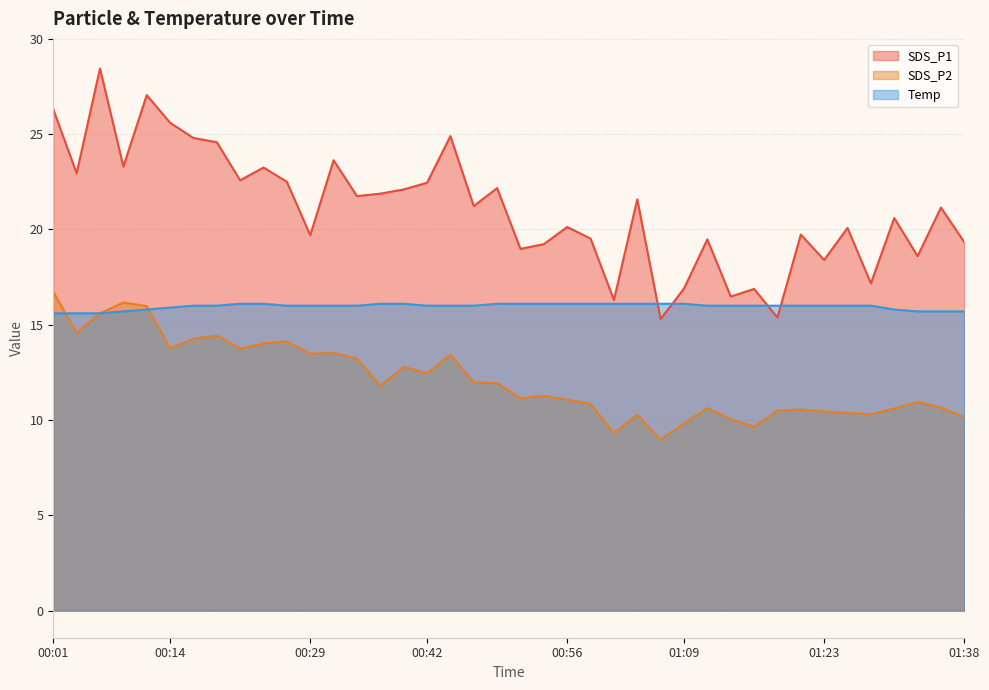

Reading right to left, extract all data points from this chart.

SDS_P1: 01:38=19.3	01:36=21.1	01:33=18.6	01:31=20.6	01:28=17.2	01:26=20.1	01:23=18.4	01:21=19.7	01:18=15.4	01:16=16.9	01:14=16.5	01:11=19.5	01:09=16.9	01:06=15.3	01:04=21.6	01:01=16.3	00:59=19.5	00:56=20.1	00:54=19.2	00:52=19.0	00:49=22.2	00:47=21.2	00:44=24.9	00:42=22.4	00:39=22.1	00:36=21.9	00:34=21.8	00:31=23.6	00:29=19.7	00:26=22.5	00:24=23.2	00:21=22.6	00:19=24.6	00:16=24.8	00:14=25.6	00:11=27.1	00:09=23.3	00:06=28.4	00:04=22.9	00:01=26.3
SDS_P2: 01:38=10.2	01:36=10.7	01:33=10.9	01:31=10.6	01:28=10.3	01:26=10.4	01:23=10.4	01:21=10.6	01:18=10.5	01:16=9.7	01:14=10.1	01:11=10.6	01:09=9.8	01:06=9.0	01:04=10.3	01:01=9.3	00:59=10.8	00:56=11.1	00:54=11.3	00:52=11.2	00:49=11.9	00:47=12.0	00:44=13.4	00:42=12.4	00:39=12.8	00:36=11.8	00:34=13.2	00:31=13.5	00:29=13.5	00:26=14.1	00:24=14.0	00:21=13.8	00:19=14.4	00:16=14.3	00:14=13.8	00:11=16.0	00:09=16.2	00:06=15.6	00:04=14.6	00:01=16.7
Temp: 01:38=15.7	01:36=15.7	01:33=15.7	01:31=15.8	01:28=16.0	01:26=16.0	01:23=16.0	01:21=16.0	01:18=16.0	01:16=16.0	01:14=16.0	01:11=16.0	01:09=16.1	01:06=16.1	01:04=16.1	01:01=16.1	00:59=16.1	00:56=16.1	00:54=16.1	00:52=16.1	00:49=16.1	00:47=16.0	00:44=16.0	00:42=16.0	00:39=16.1	00:36=16.1	00:34=16.0	00:31=16.0	00:29=16.0	00:26=16.0	00:24=16.1	00:21=16.1	00:19=16.0	00:16=16.0	00:14=15.9	00:11=15.8	00:09=15.7	00:06=15.6	00:04=15.6	00:01=15.6